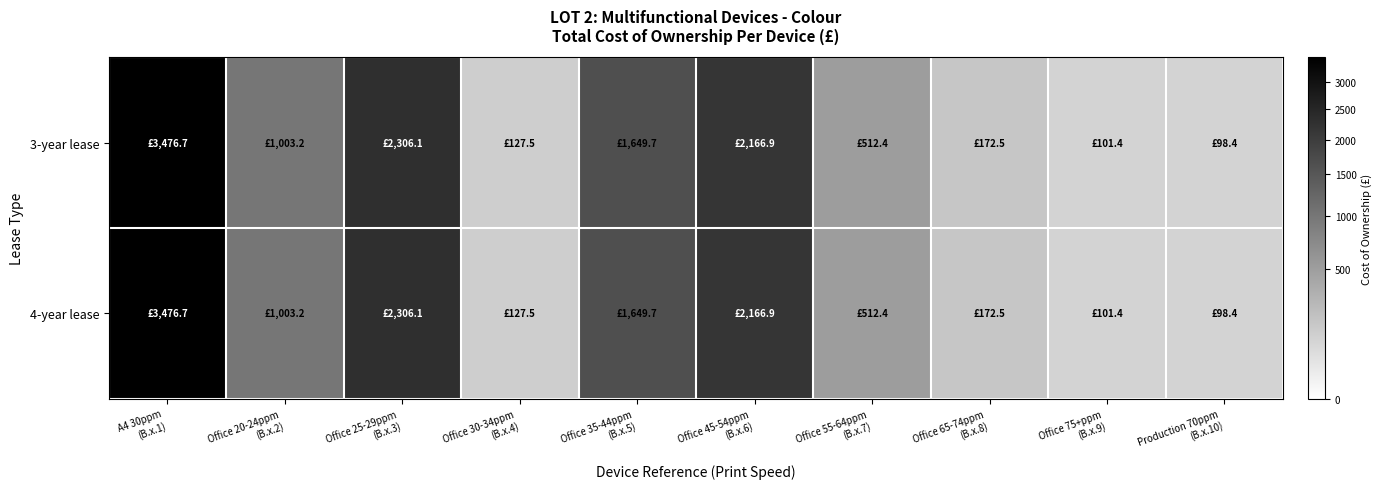

Between Office 20-24ppm (B.x.2) and Office 25-29ppm (B.x.3), which series saw the biggest shift?

3-year lease